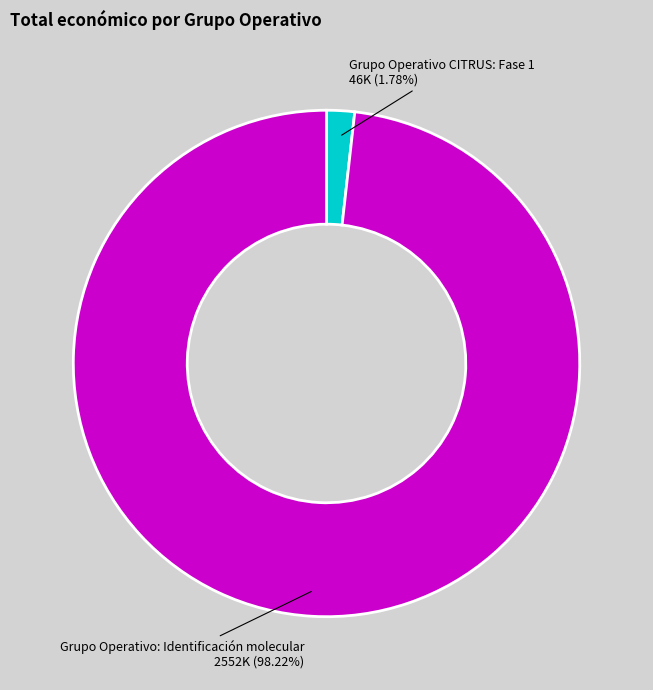

How many segments does this pie chart have?

2